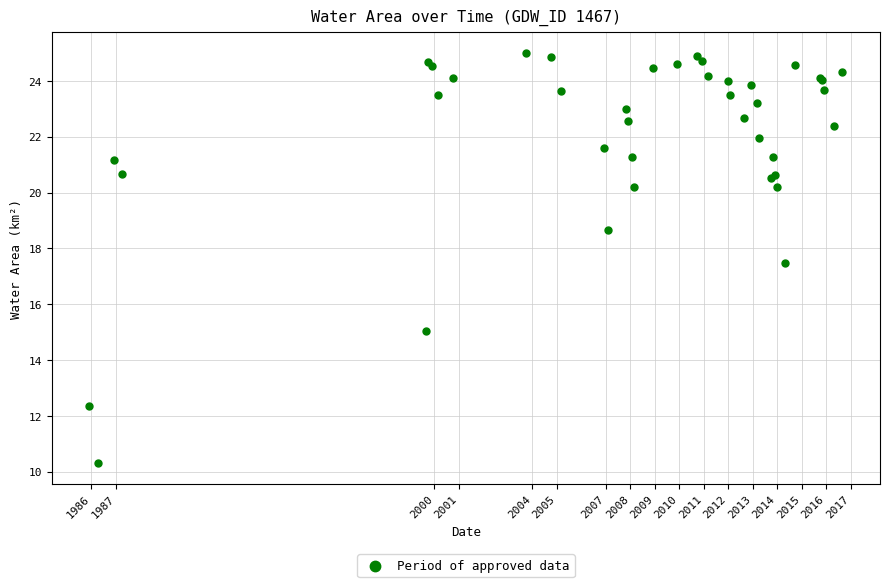

What Y value in the scatter plot is closest to 17?

17.5